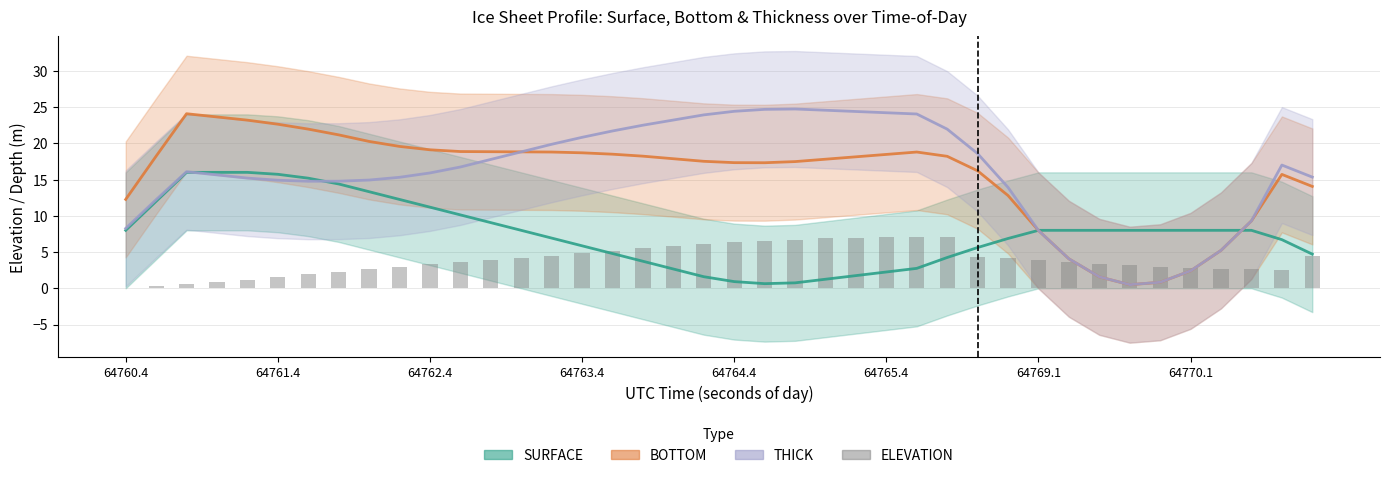

What is the difference between the highest and lowest values at 13?

14.6